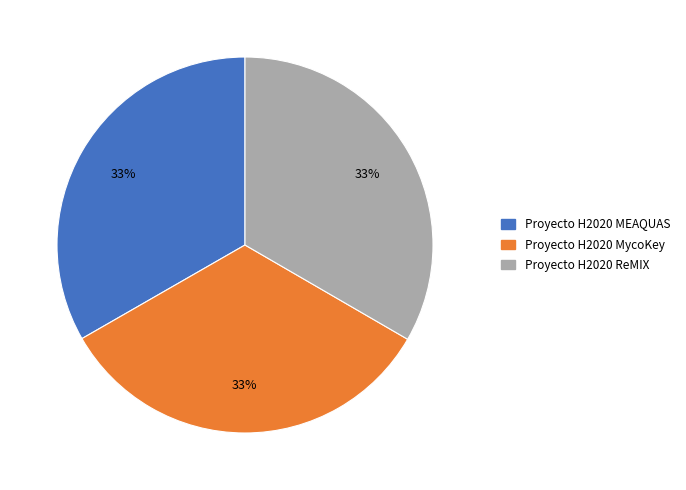

Approximately how many times larger is the value at Proyecto H2020 ReMIX compared to Proyecto H2020 MycoKey?

1.0